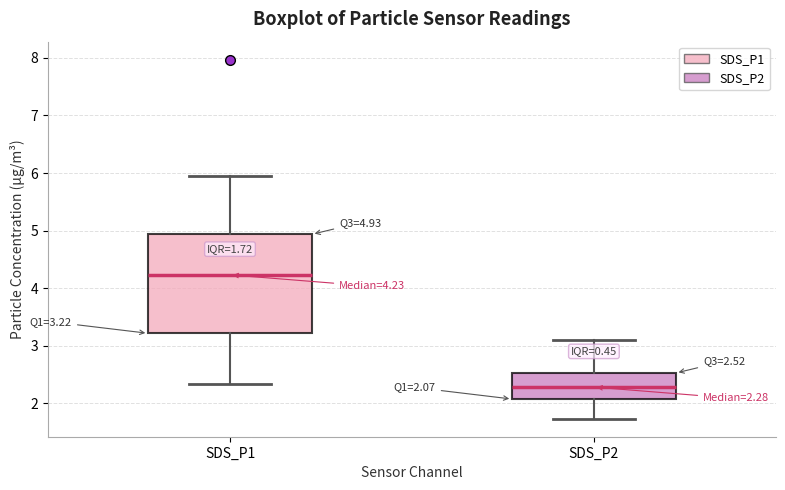

Which box has the highest median line?

SDS_P1